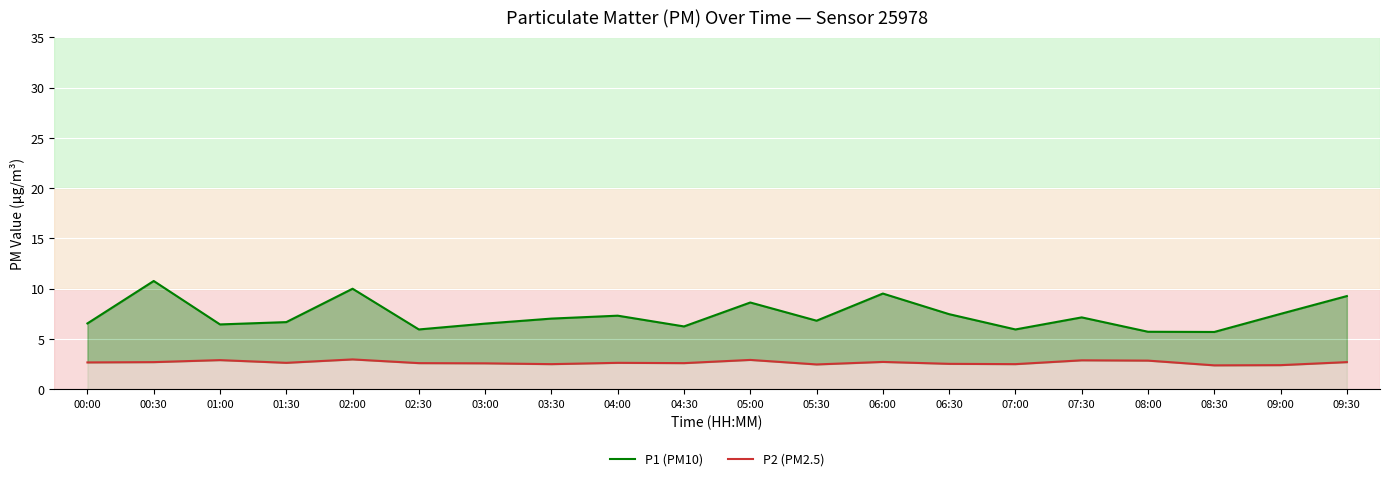

What is the minimum value shown in the chart?

2.4